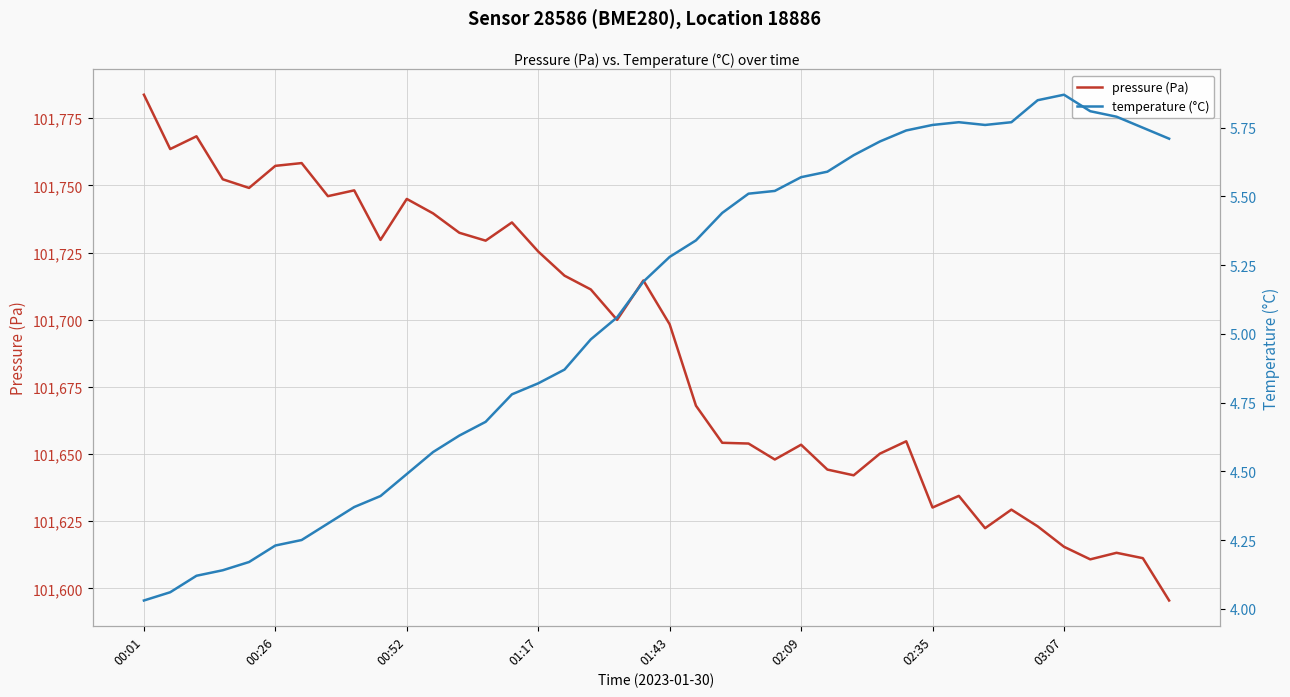

In temperature (°C), how many points are higher than both neighbors (excluding endpoints)?

2